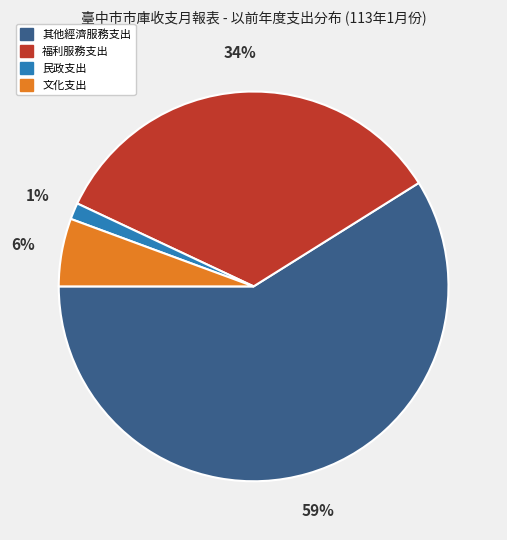

What is the smallest slice in the pie chart?

民政支出